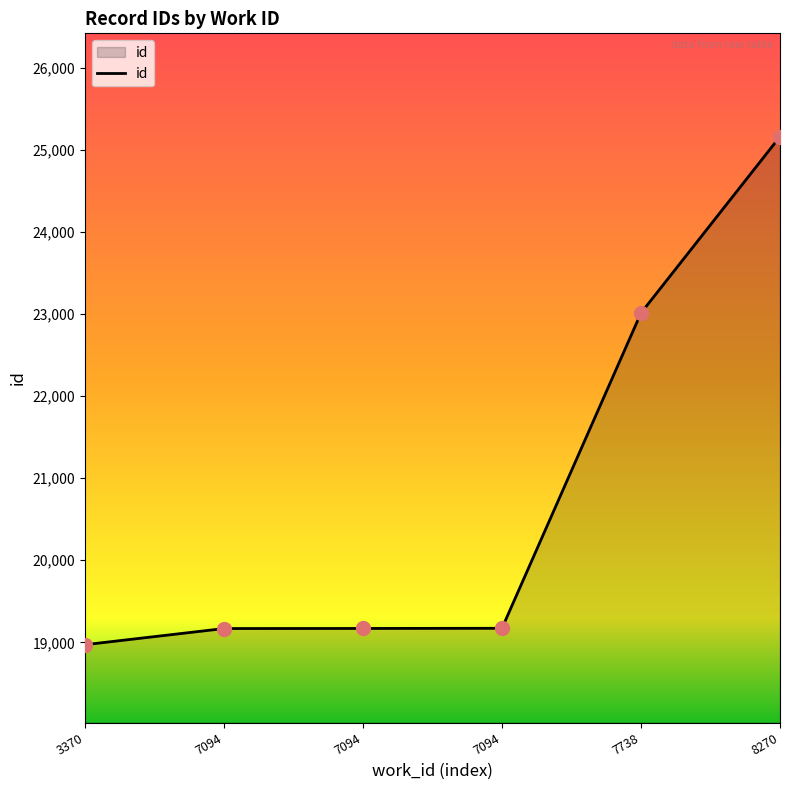

Which has a higher value, 8270 or 7094?

8270